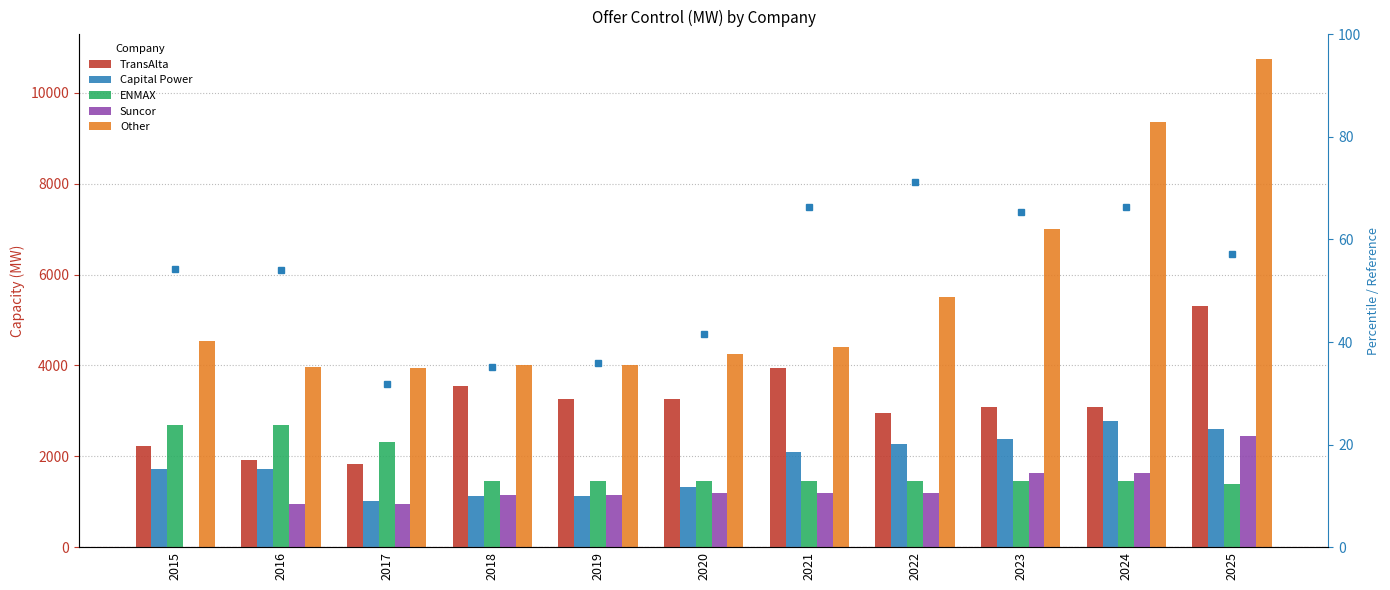

Between 2015 and 2018, which series saw the biggest shift?

TransAlta